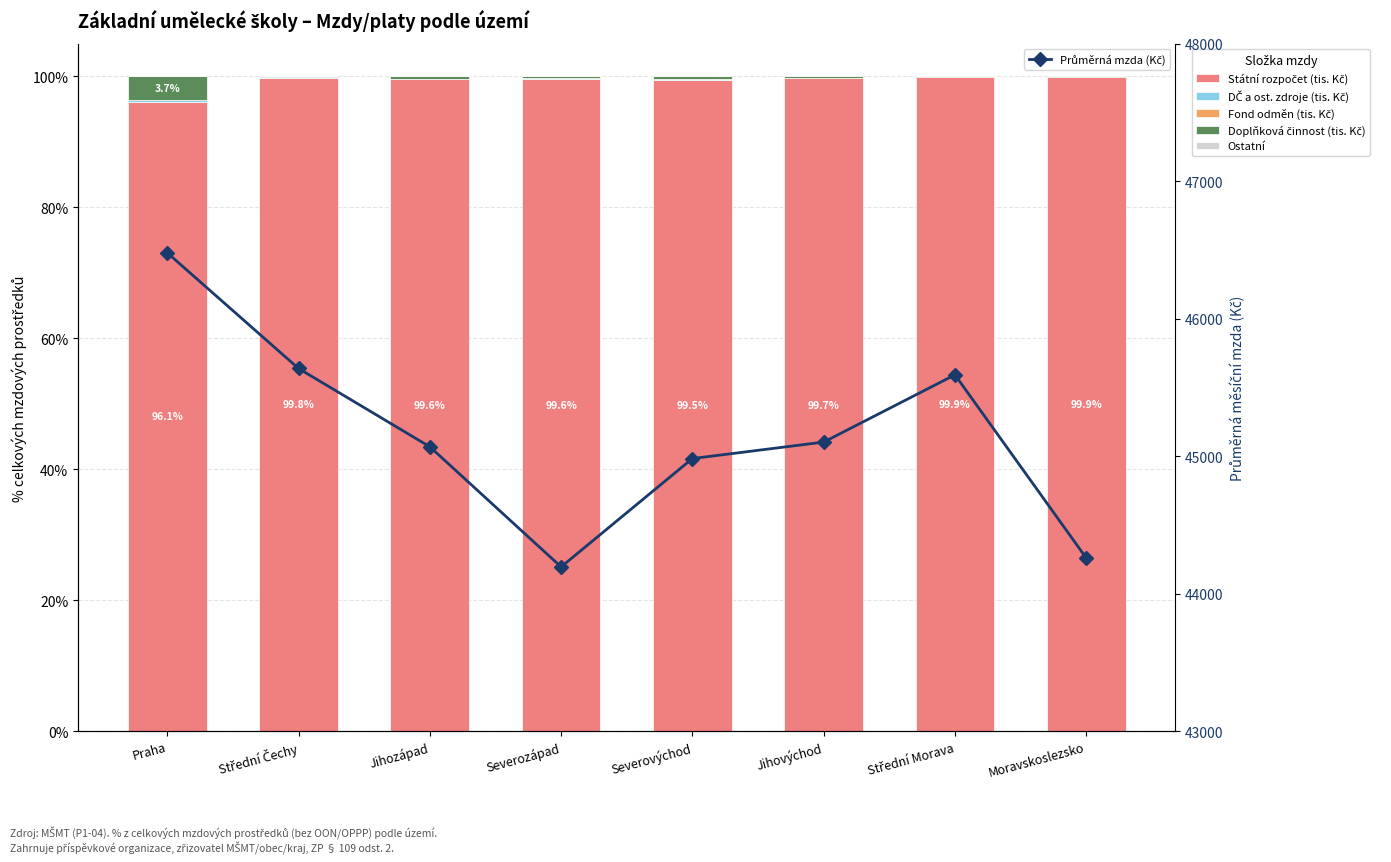

How many groups of bars are there?

8